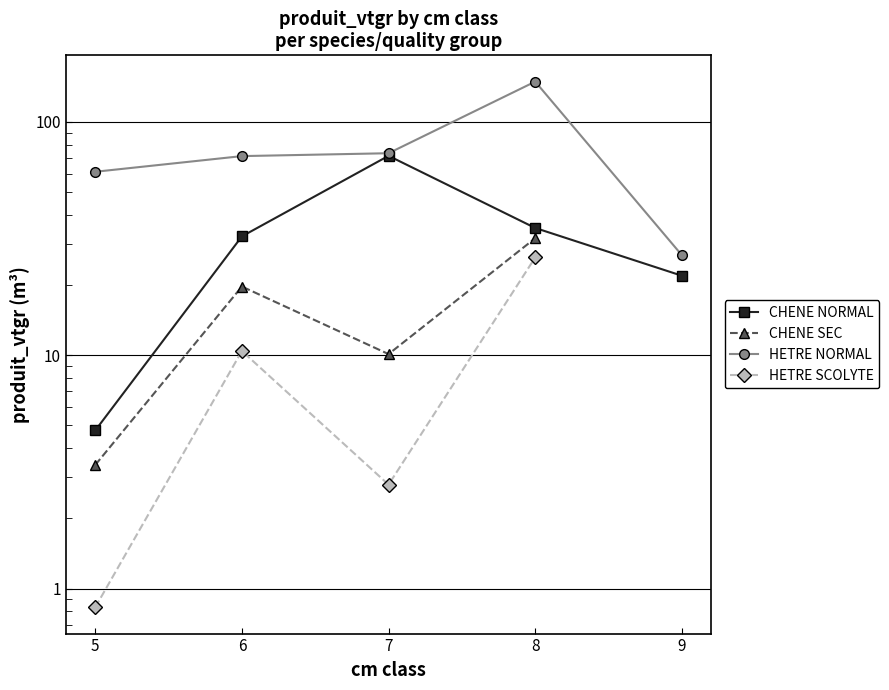

How many interior local peaks does the HETRE SCOLYTE series have?

1